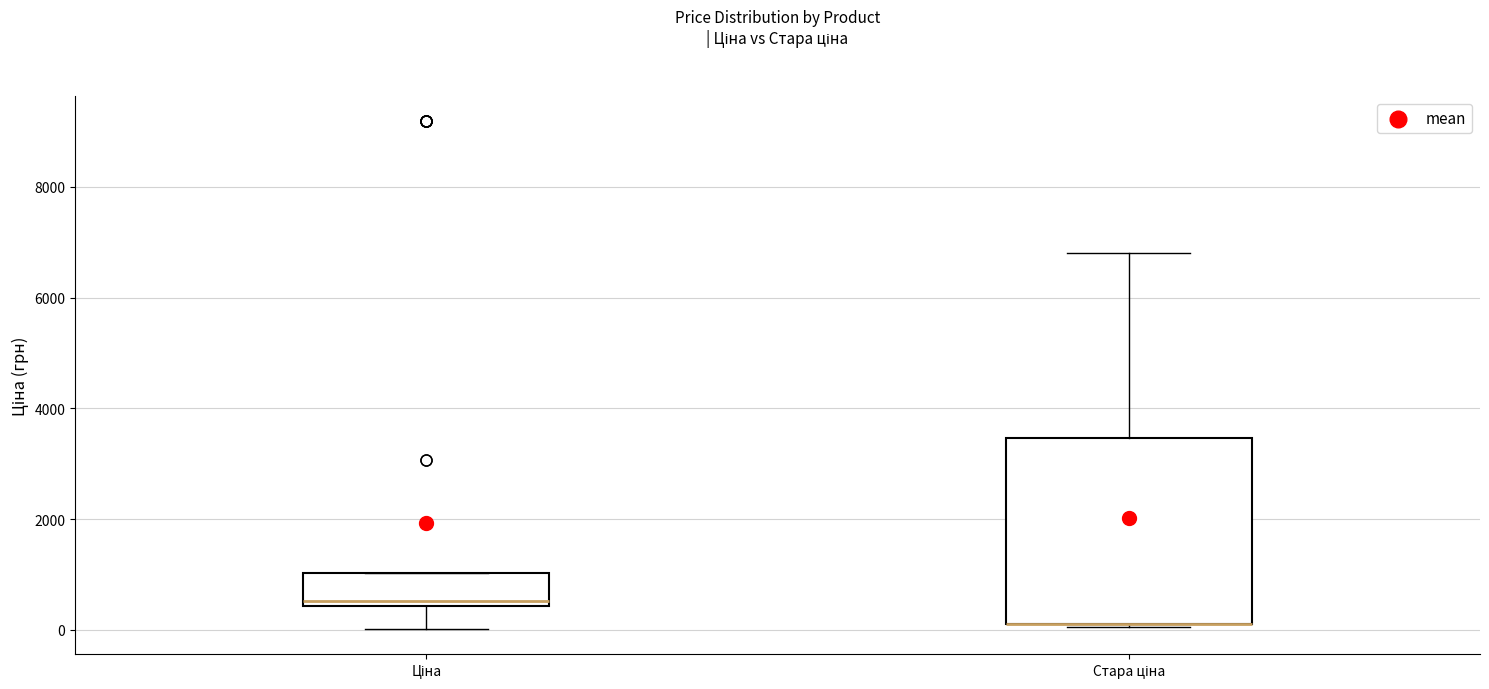

Where does the upper whisker of the box for Стара ціна end on the y-axis? The values are not printed on the chart, so give them approximately, as read against the axis.

6800